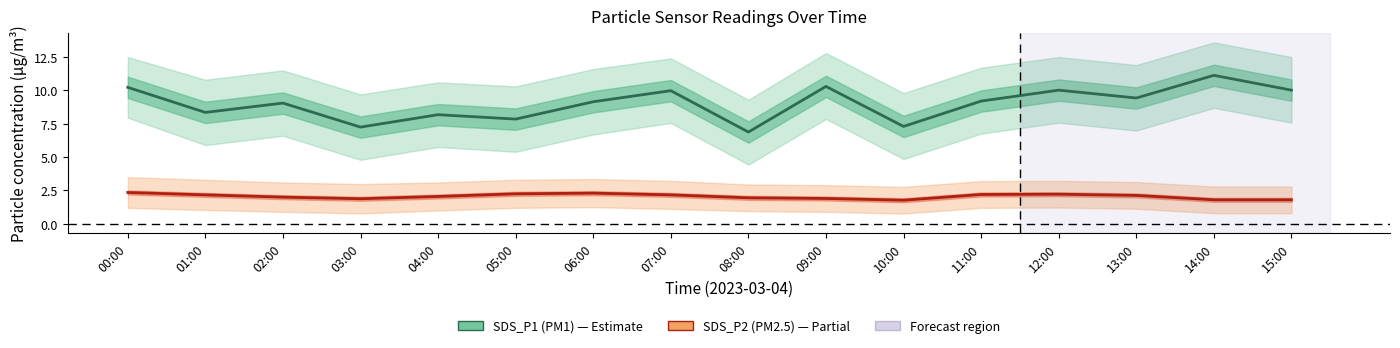

Between 05:00 and 15:00, which series saw the biggest shift?

SDS_P1 (PM1)